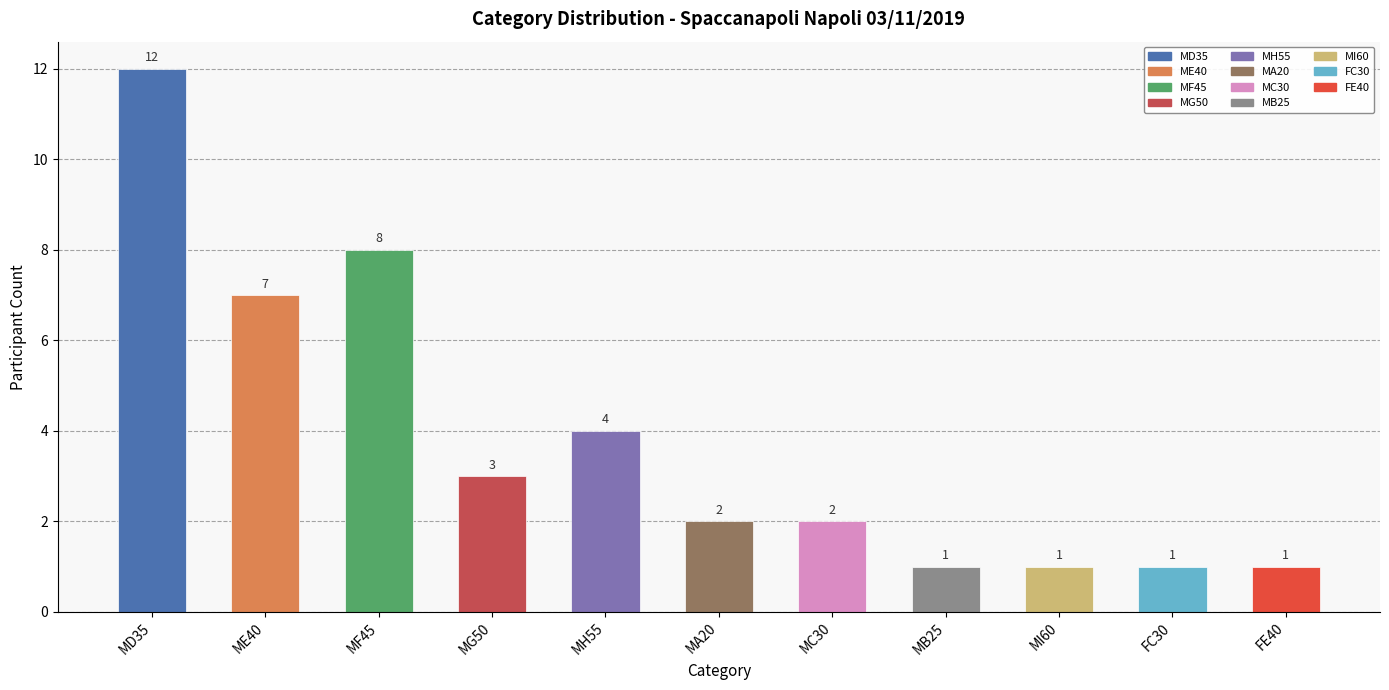

What is the label of the 5th bar from the left?

MH55